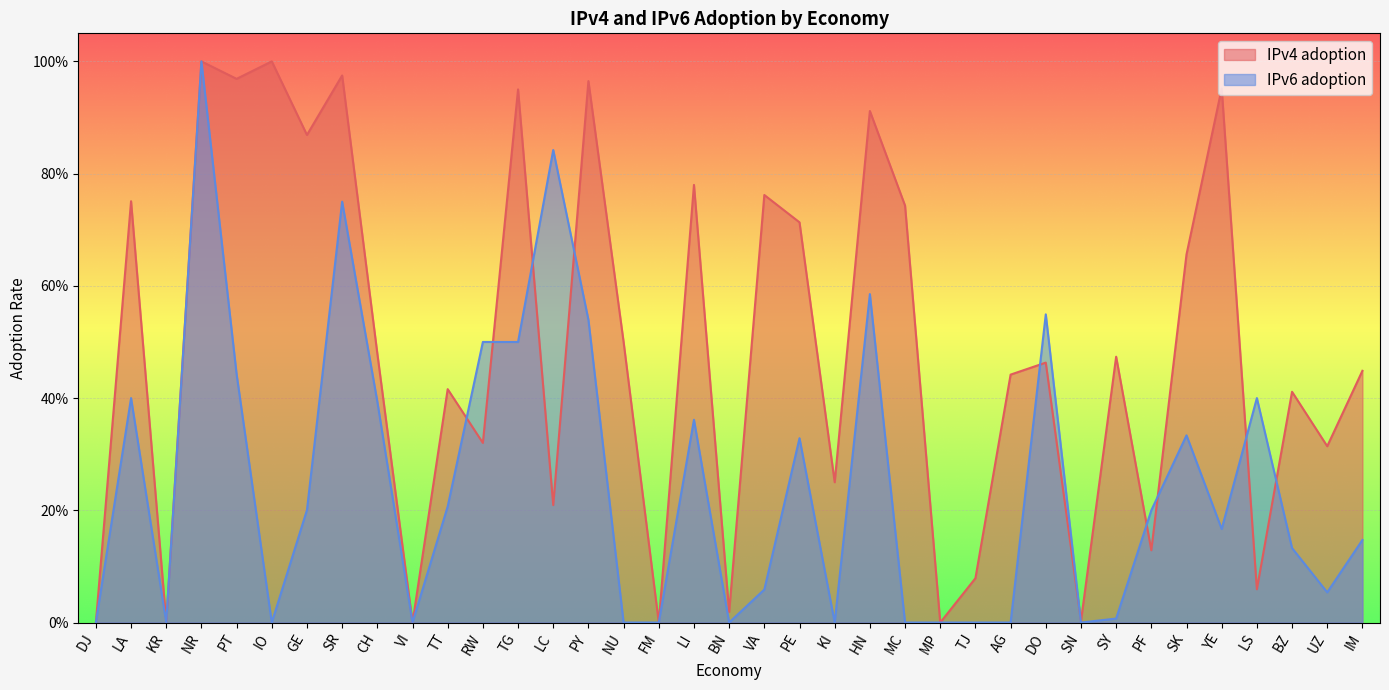

At BN, list the series in order from smallest to largest.

IPv6 adoption, IPv4 adoption